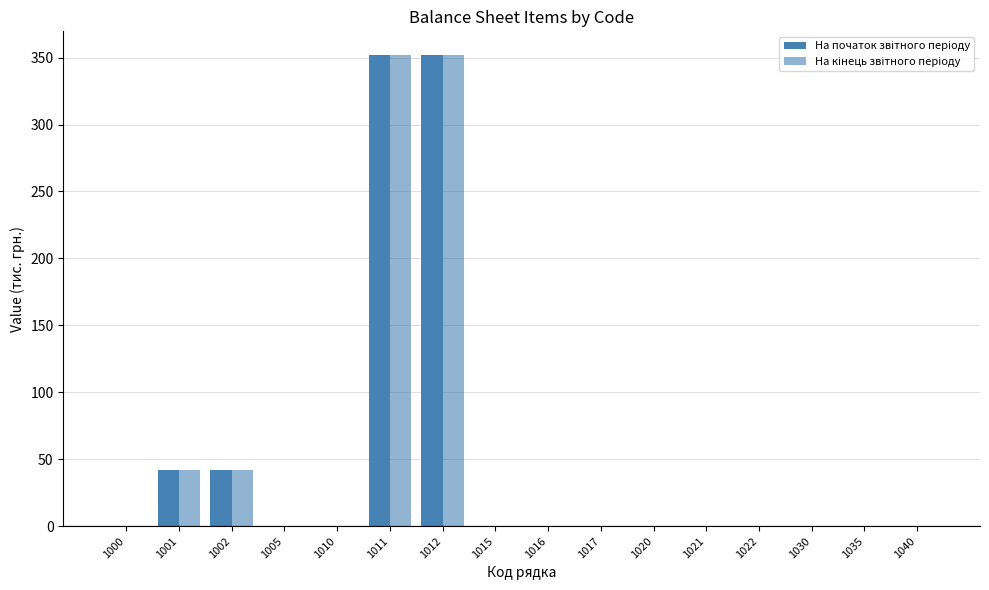

Between 1002 and 1035, which is larger?

1002